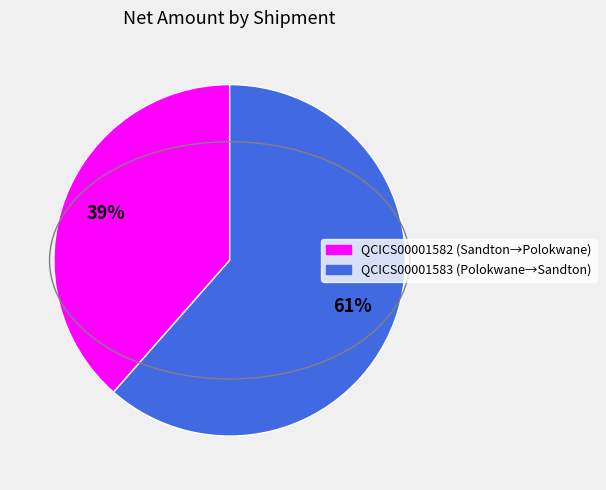

How many slices are in this pie chart?

2